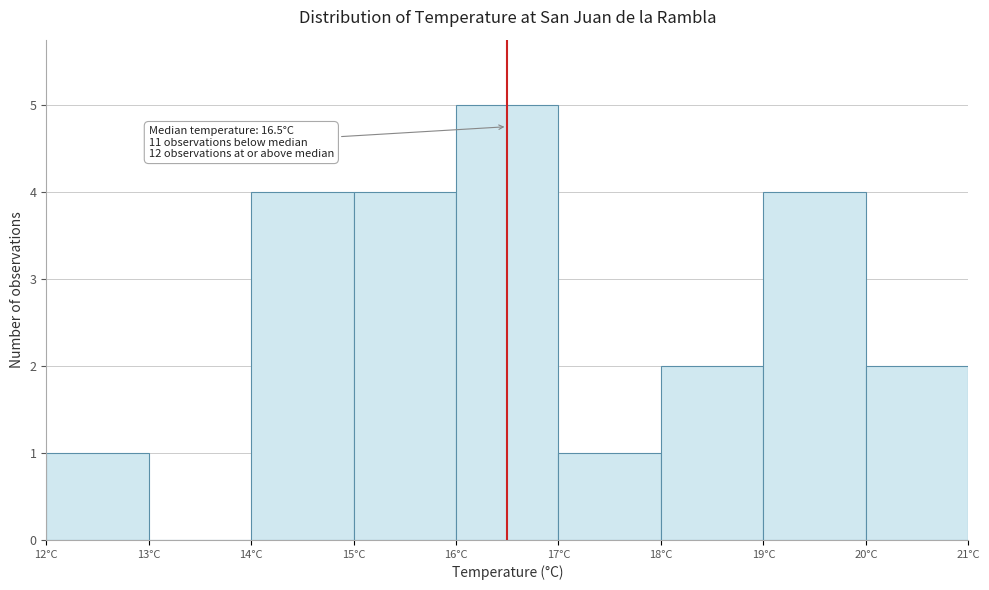

Which range on the x-axis has the tallest bar?

16 to 17